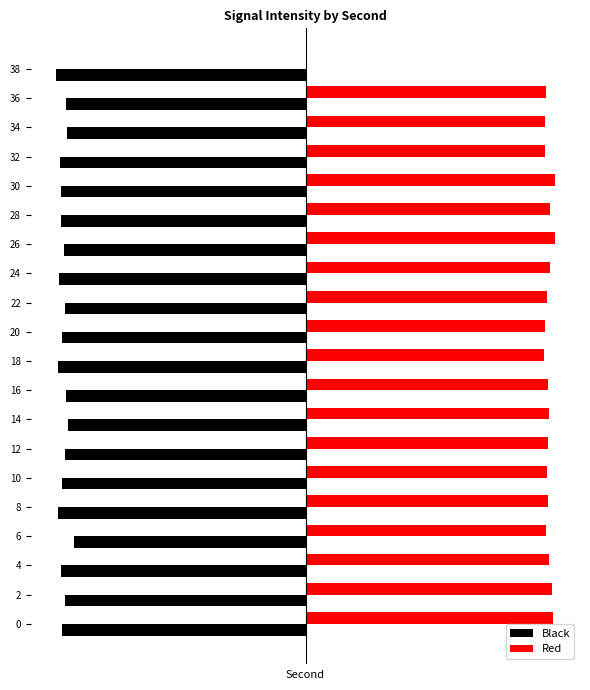

Reading right to left, list all the values displayed in this chart.

Black: -10.0	-9.6	-9.6	-9.8	-9.8	-9.8	-9.7	-9.9	-9.6	-9.8	-9.9	-9.6	-9.5	-9.6	-9.7	-9.9	-9.3	-9.8	-9.6	-9.8
Red: 0.0	9.6	9.5	9.5	9.9	9.7	9.9	9.7	9.6	9.5	9.5	9.7	9.7	9.6	9.6	9.6	9.6	9.7	9.8	9.8